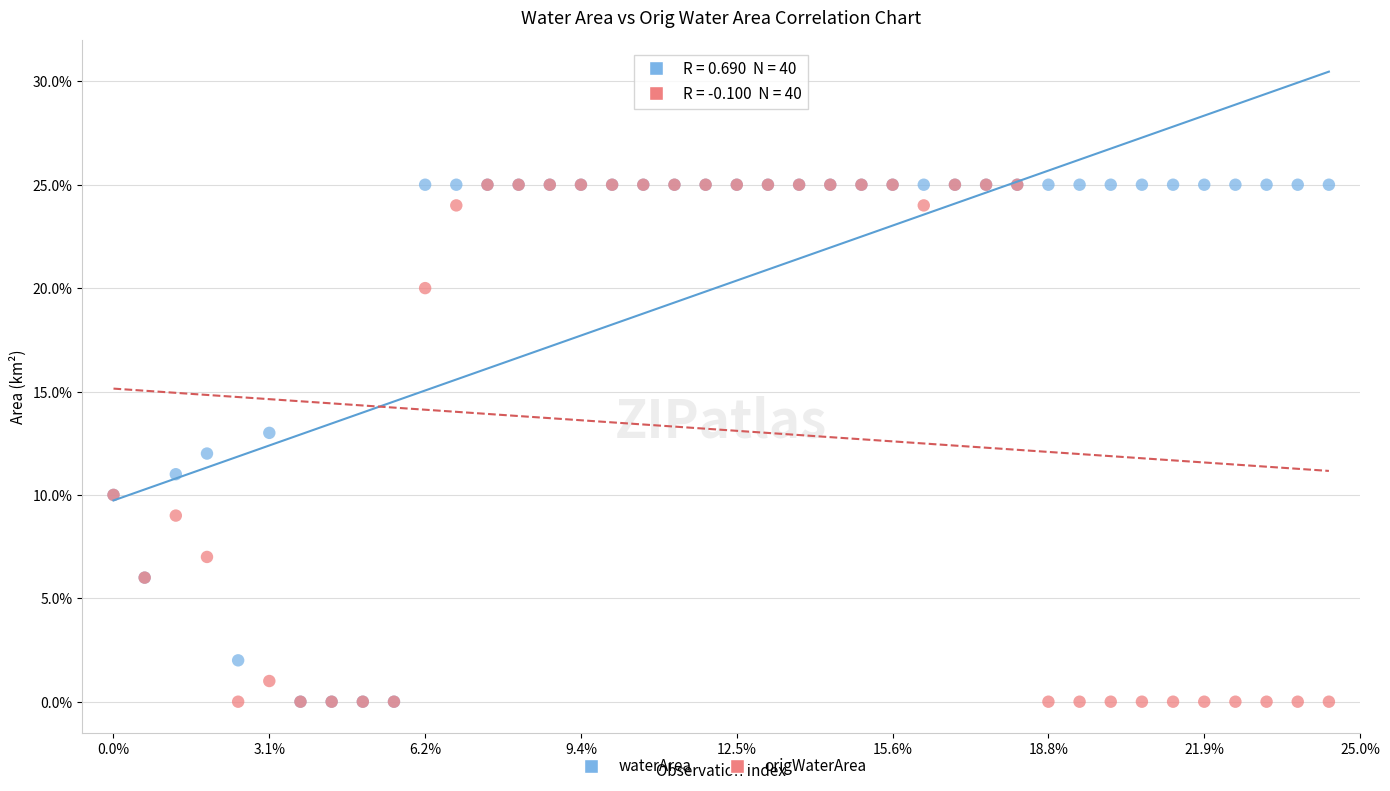

What are all the series names shown in the legend?

waterArea, origWaterArea